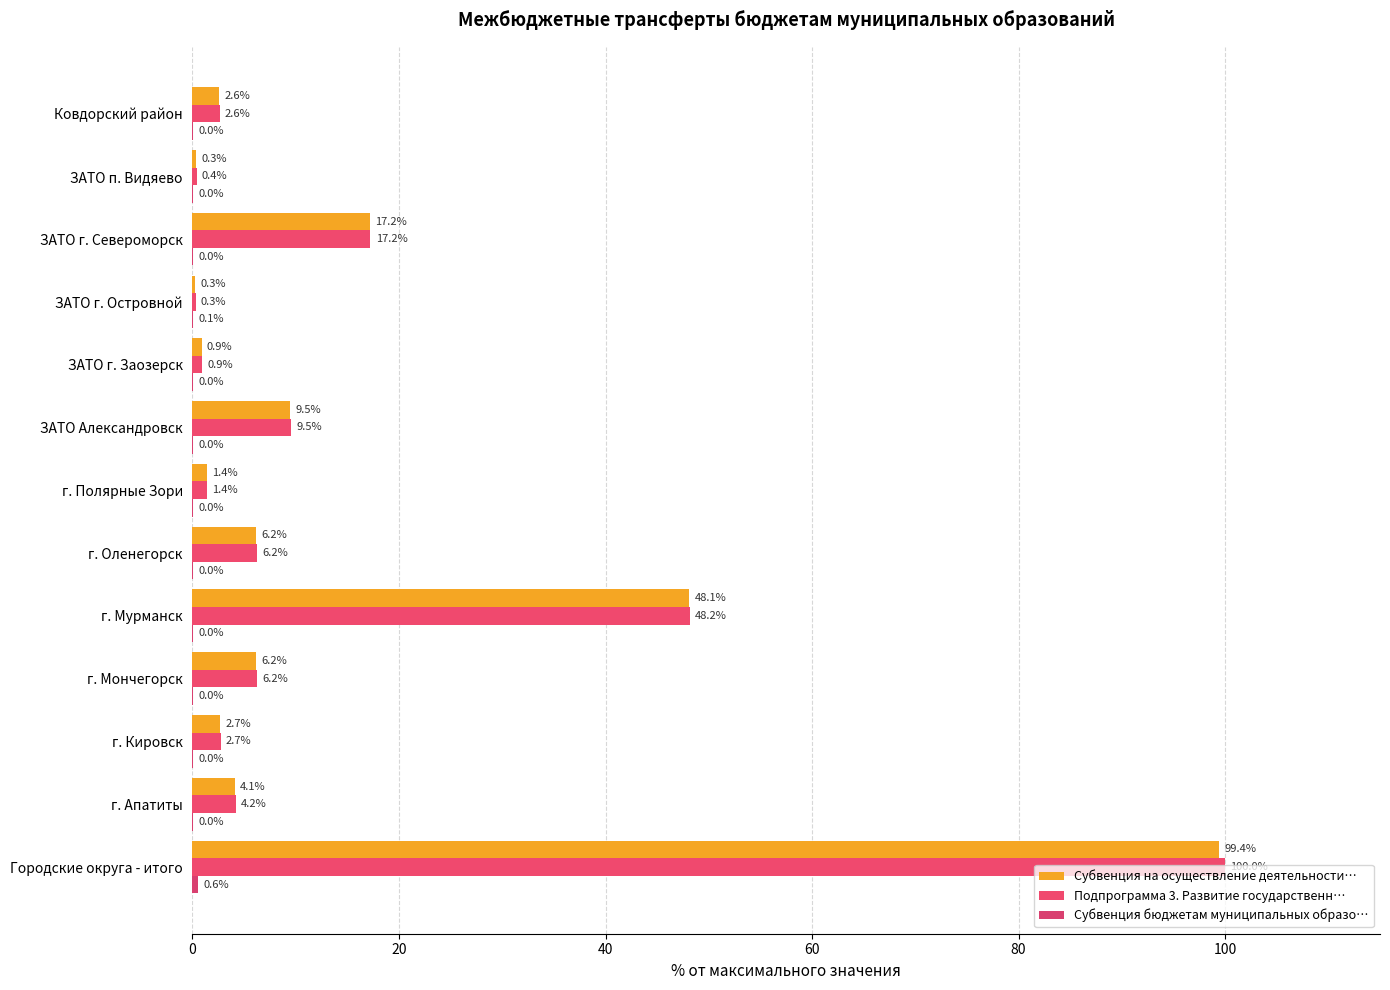

How many data points in Субвенция на осуществление деятельности… are above 4?

7